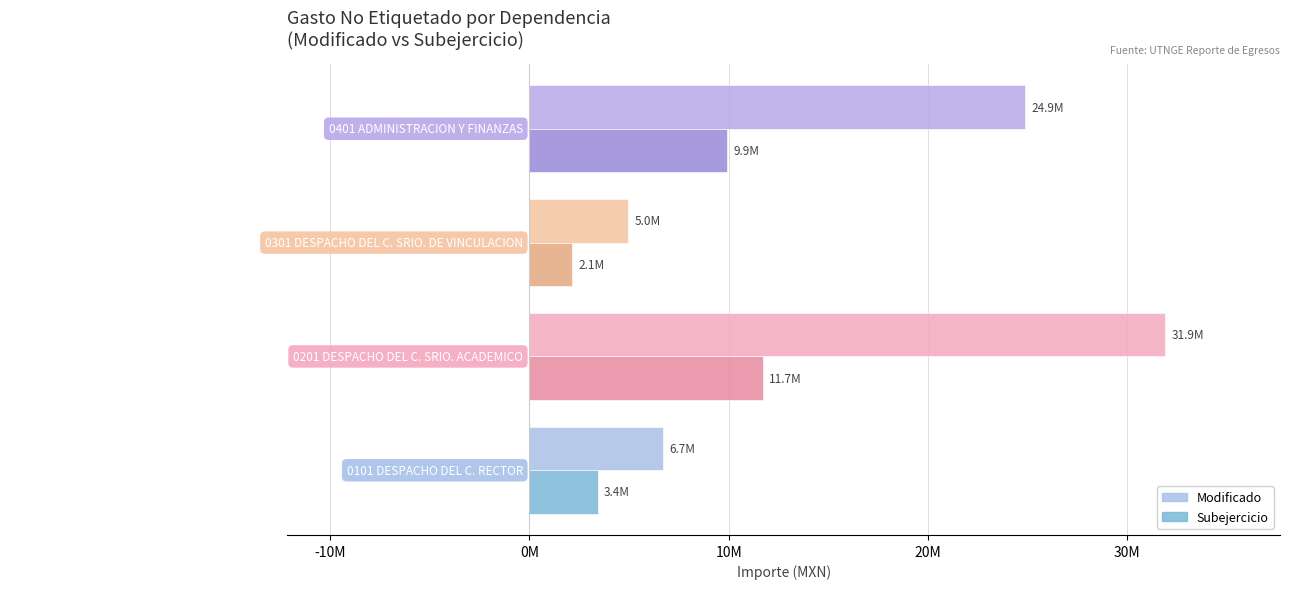

What are all the series names shown in the legend?

Modificado, Subejercicio